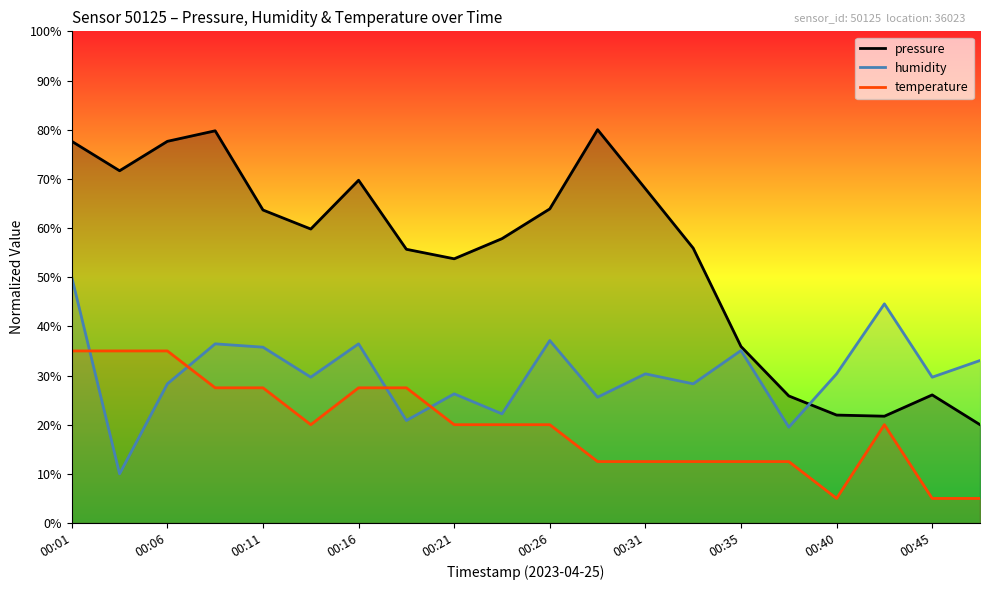

What are all the series names shown in the legend?

pressure, humidity, temperature